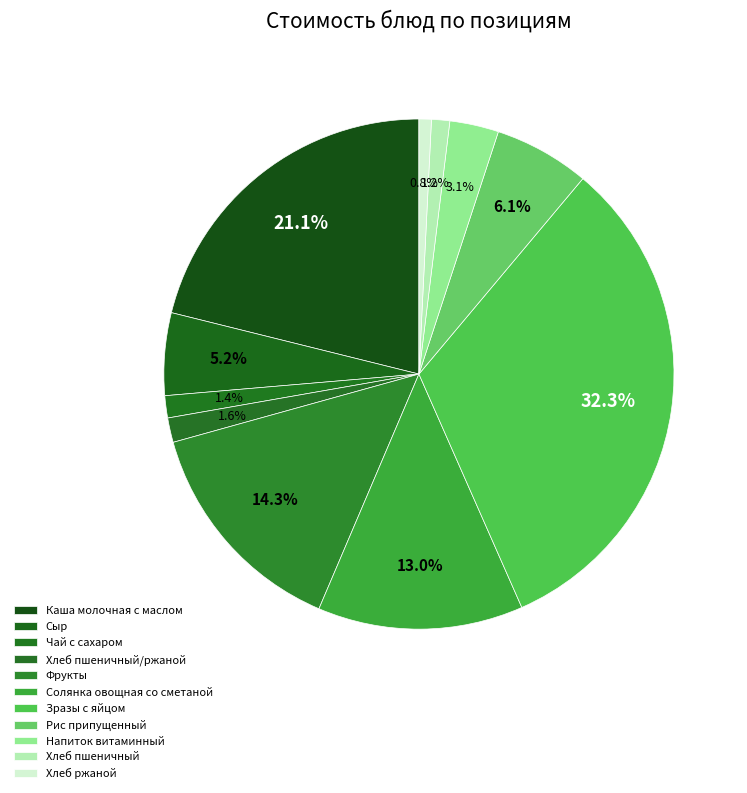

Which has a higher value, Хлеб пшеничный or Фрукты?

Фрукты